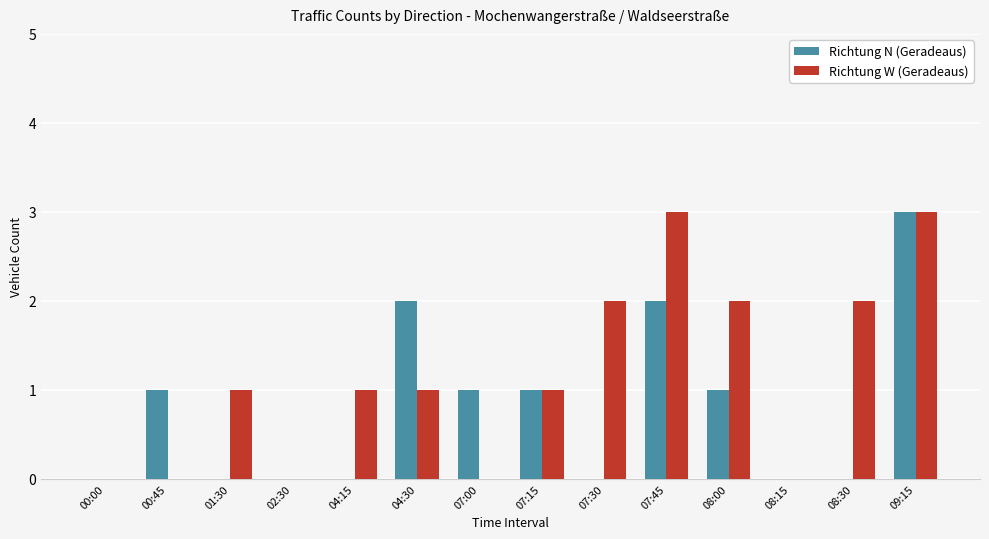

At which label does Richtung N (Geradeaus) reach its peak?

09:15